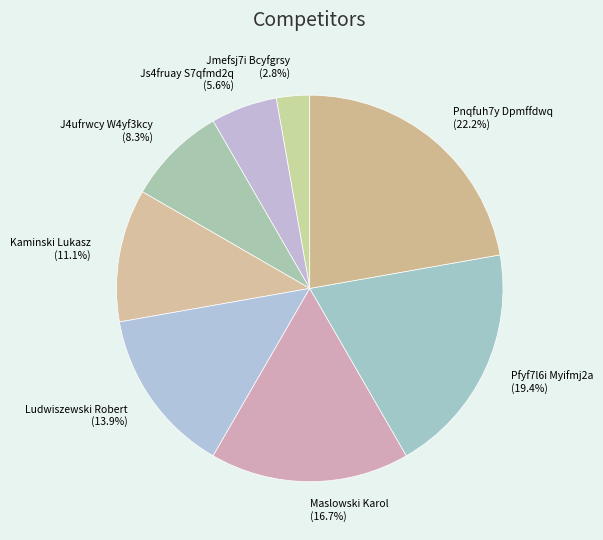

Is there any slice that represents more than half of the pie?

No